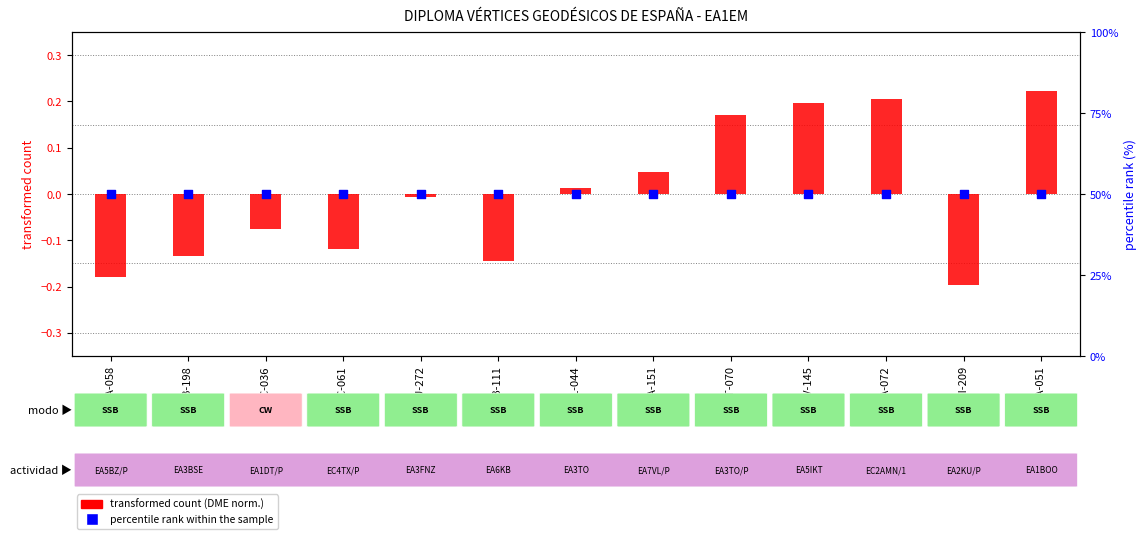

Which series contains the lowest Y value?

transformed count (DME norm.)